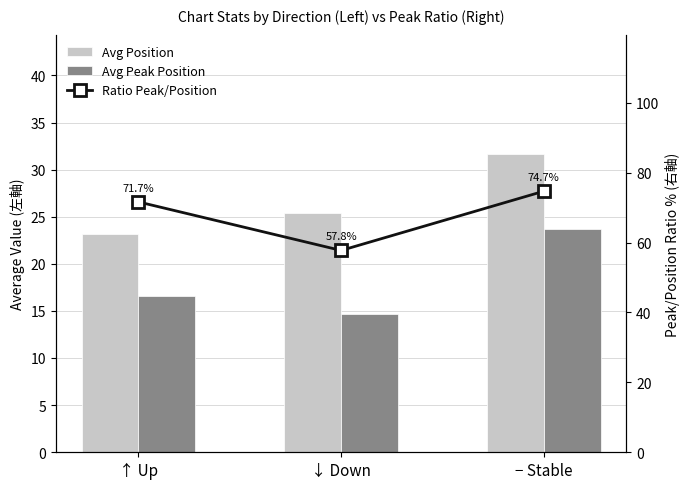

At which label does Avg Peak Position first exceed 16?

↑ Up